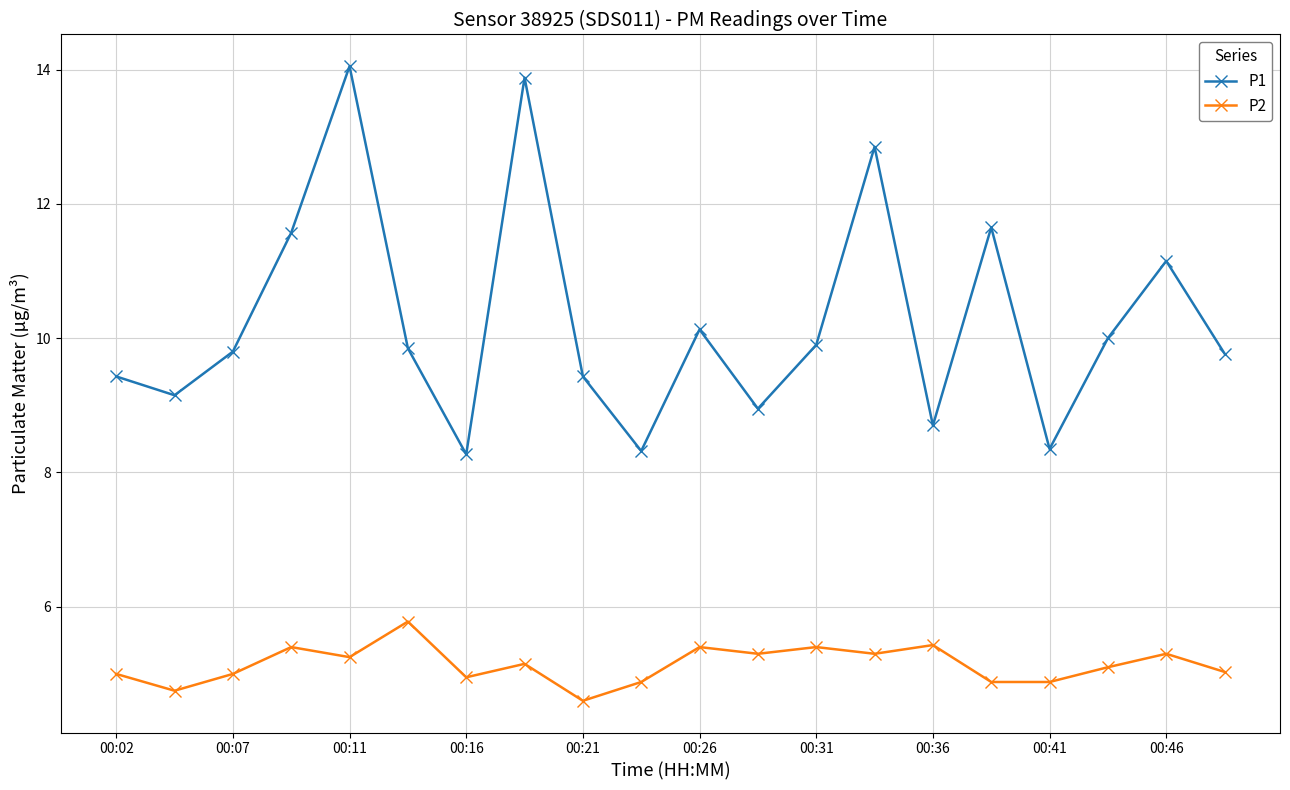

Which series has the largest total across all categories?

P1